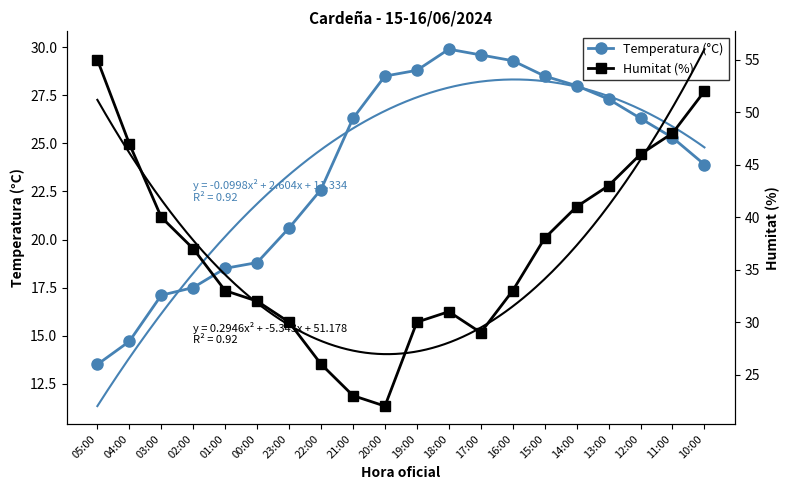

The value of Temperatura (°C) at 04:00 is 25.1. True or false?

False